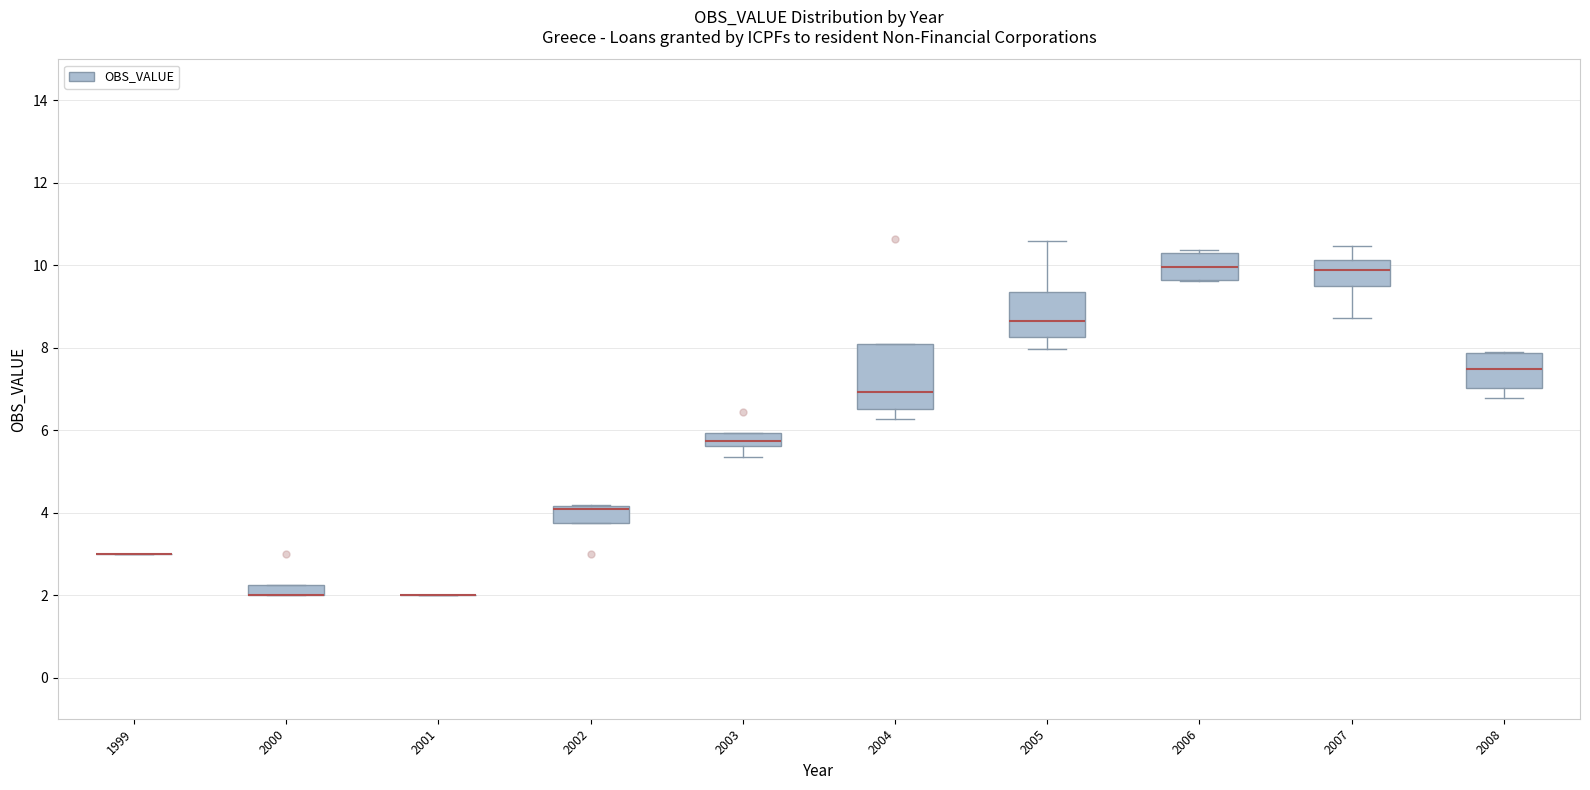

Where does the median line of the box at x = 2008 sit on the y-axis? The values are not printed on the chart, so give them approximately, as read against the axis.

7.4